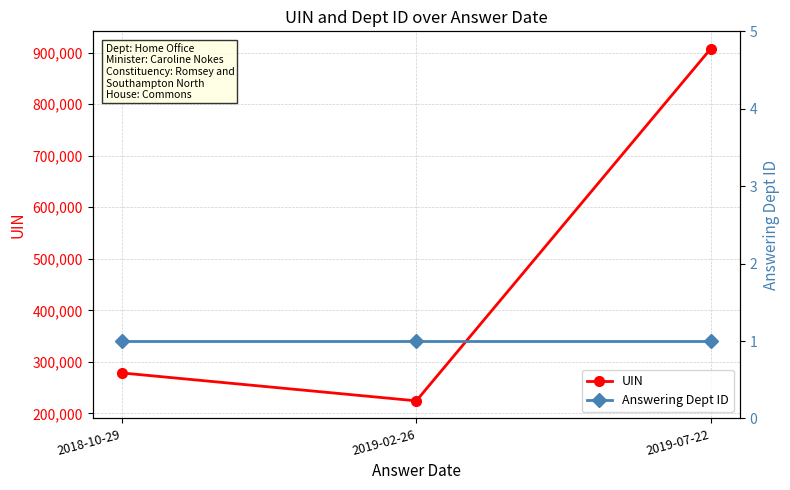

Which category has the highest value across all series?

2019-07-22